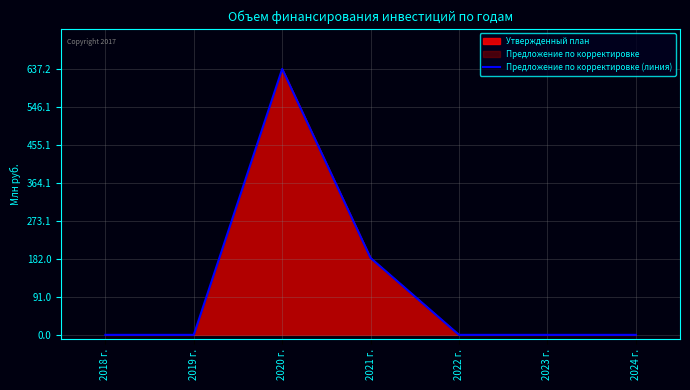

Is it true that the value at 2018 г. is 0.0?

True